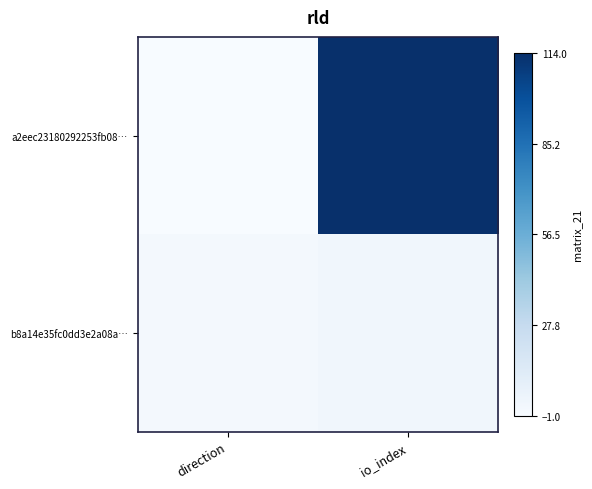

Reading right to left, what are all the values shown in this chart?

a2eec23180292253fb08…: io_index=114	direction=-1
b8a14e35fc0dd3e2a08a…: io_index=3	direction=1